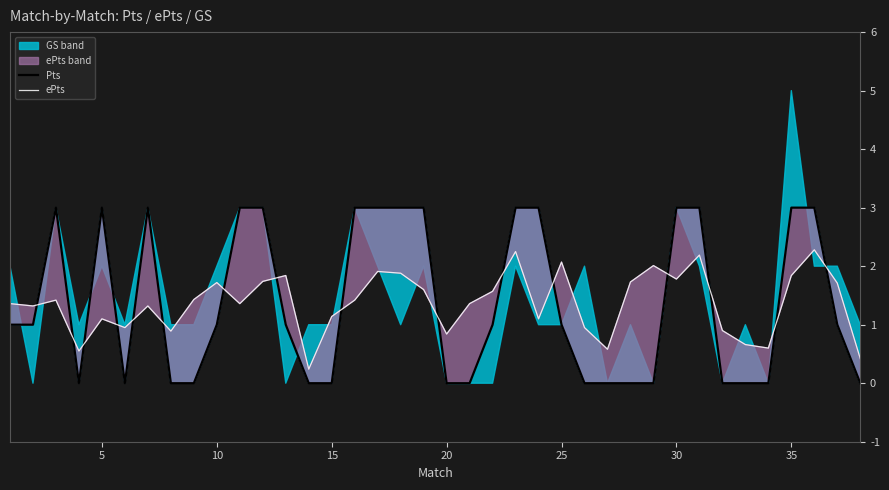

The ePts series shows 1.1 at 15. True or false?

True